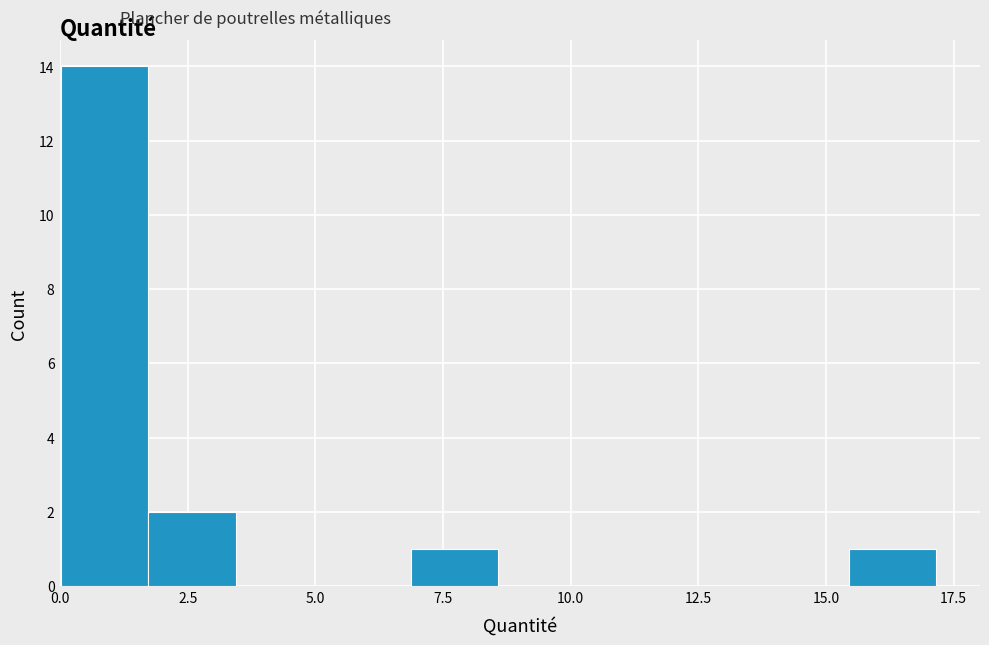

Around what value on the x-axis is the tallest bar? Give the approximate position of its centre, as read against the axis.

1.0